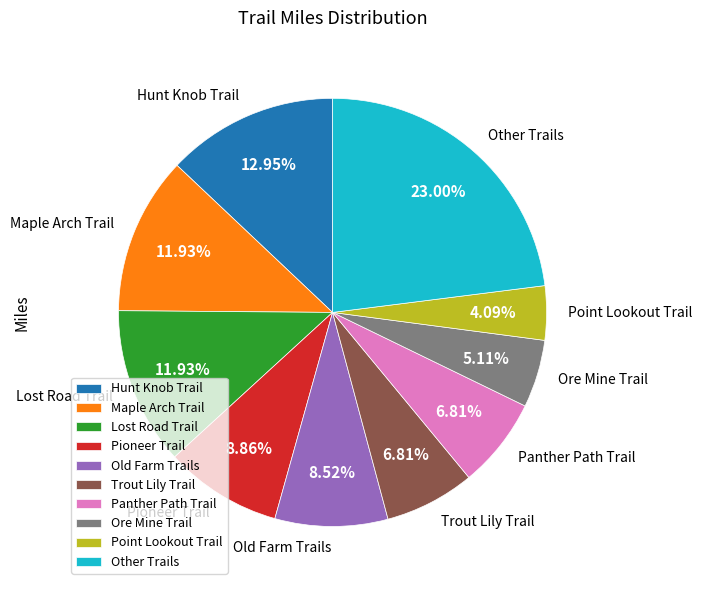

What is the ratio of the value at Maple Arch Trail to the value at Old Farm Trails?

1.4